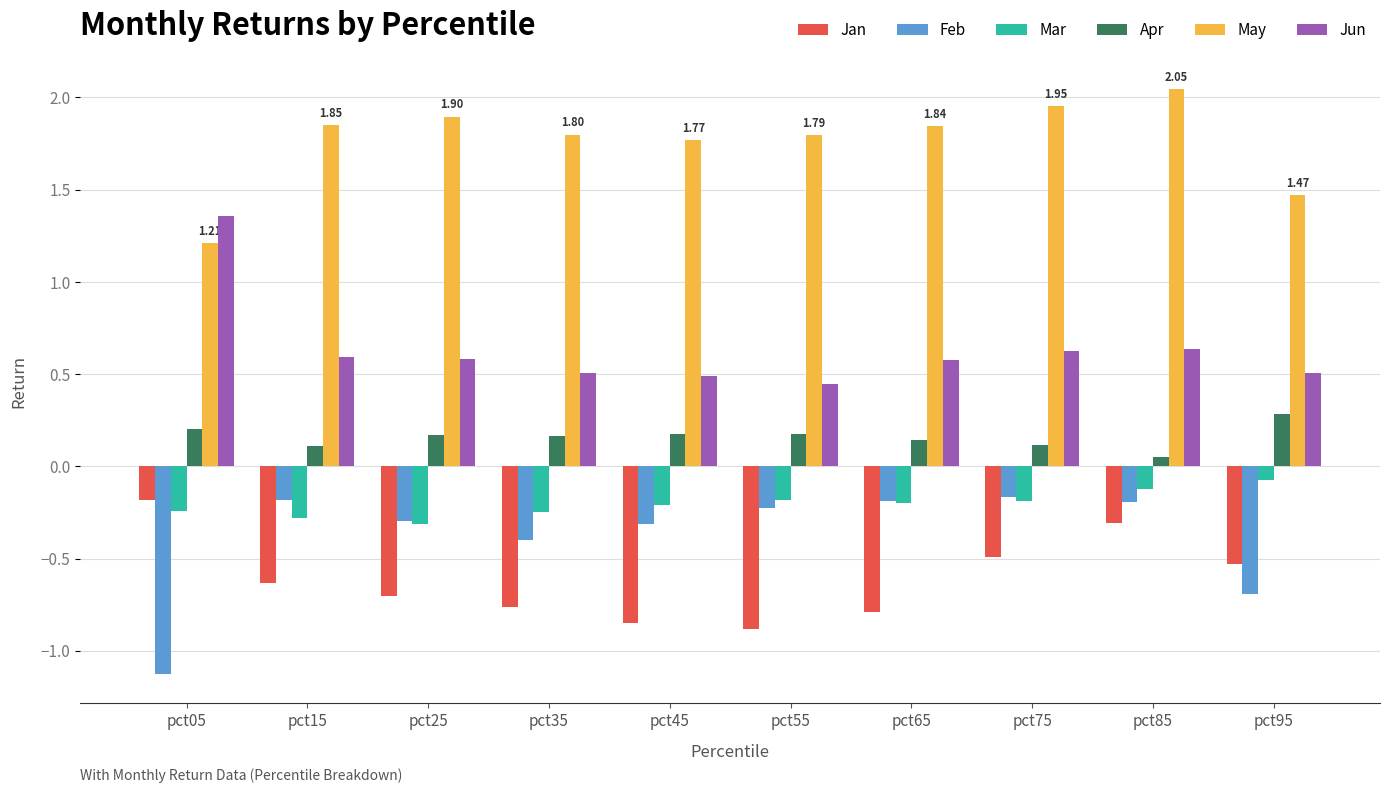

Which category has the highest value across all series?

pct85